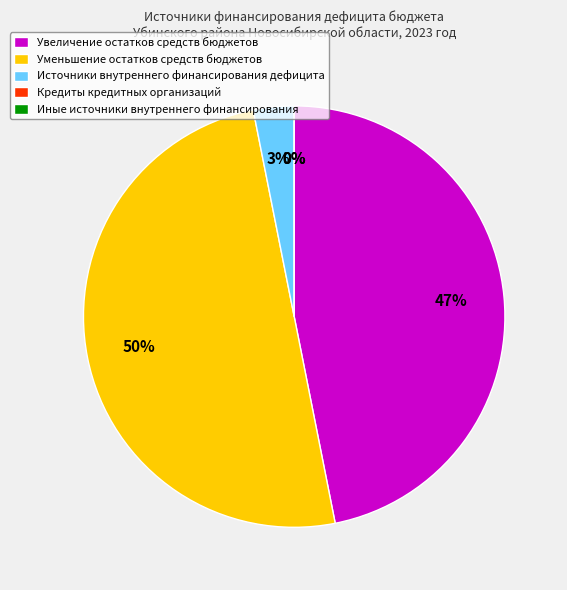

What is the smallest slice in the pie chart?

Кредиты кредитных организаций